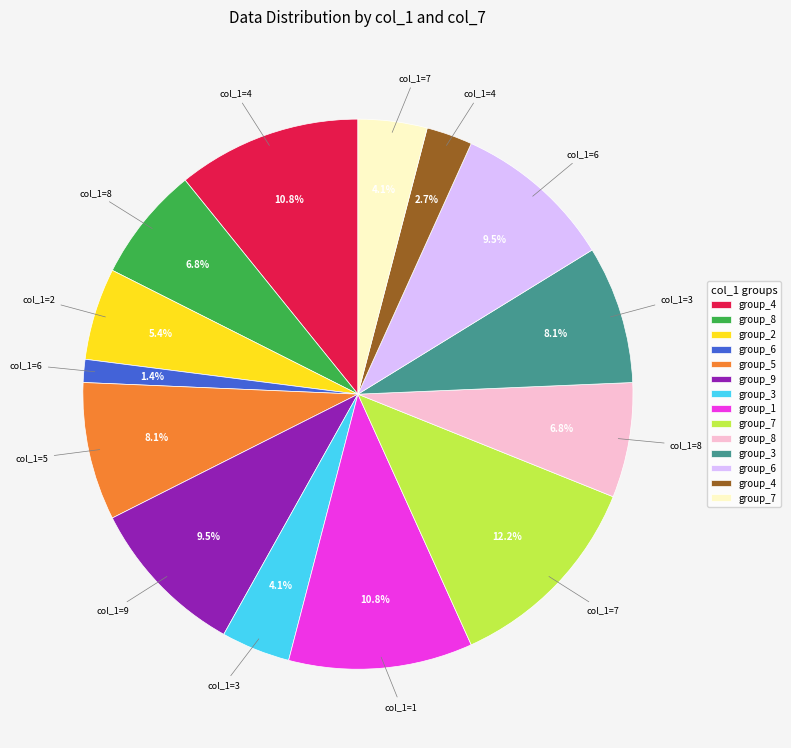

Is there any slice that represents more than half of the pie?

No